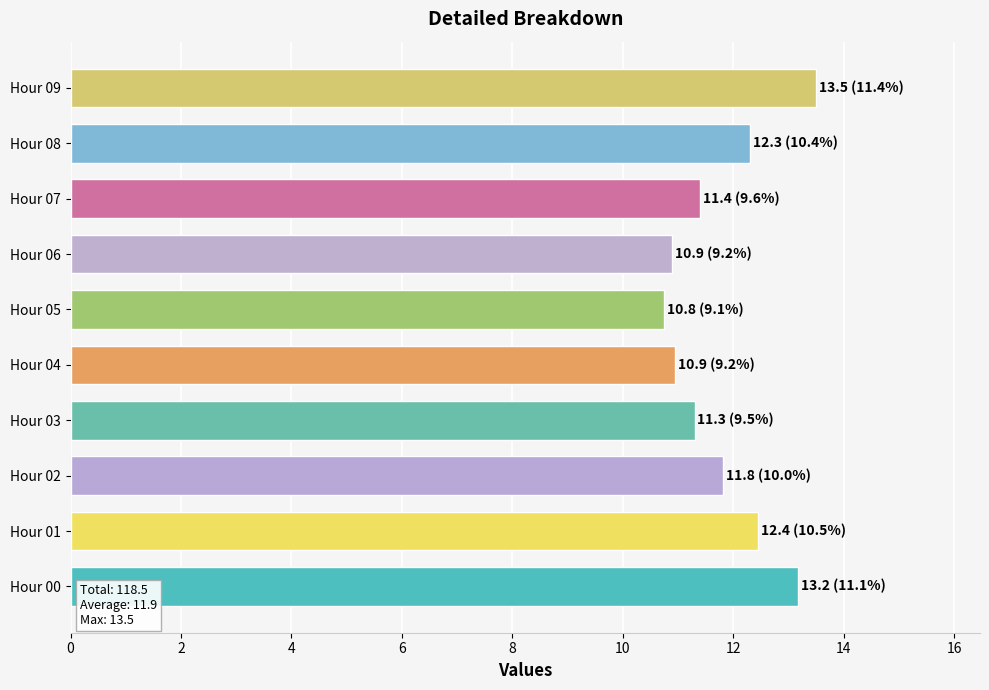

Approximately how many times larger is the value at Hour 09 compared to Hour 01?

1.1